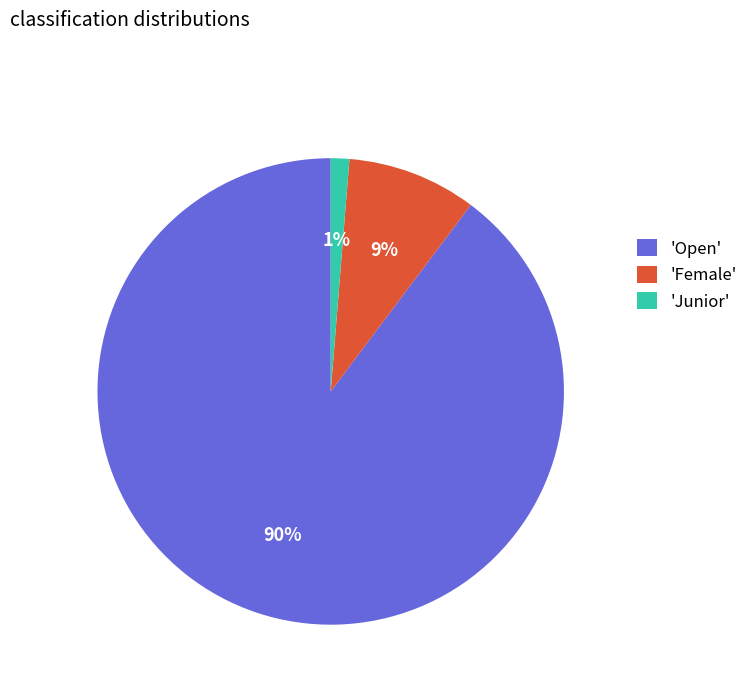

What percentage is the 'Open' slice, to the nearest percent?

90%